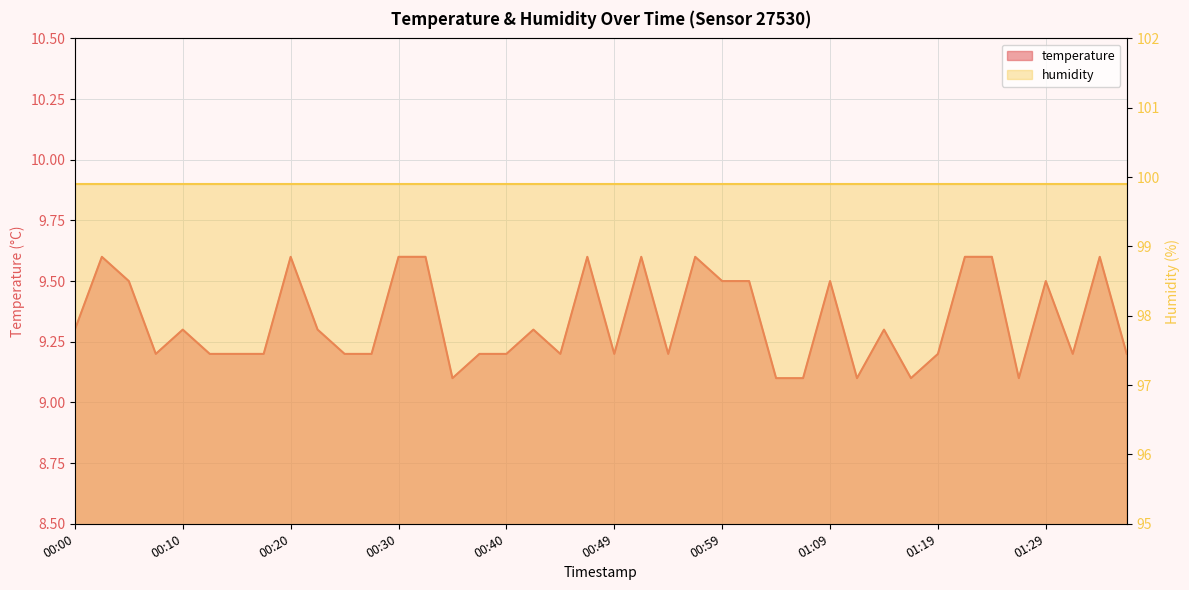

How many points are lower than both their immediate neighbors (excluding endpoints)?

9